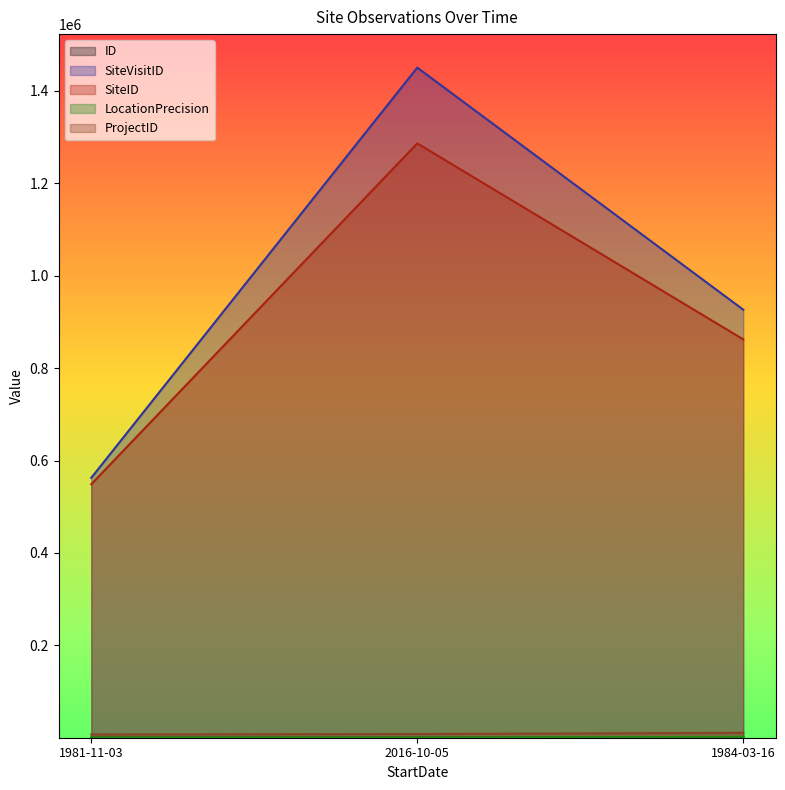

Which series changed the most between 1981-11-03 and 1984-03-16?

SiteVisitID